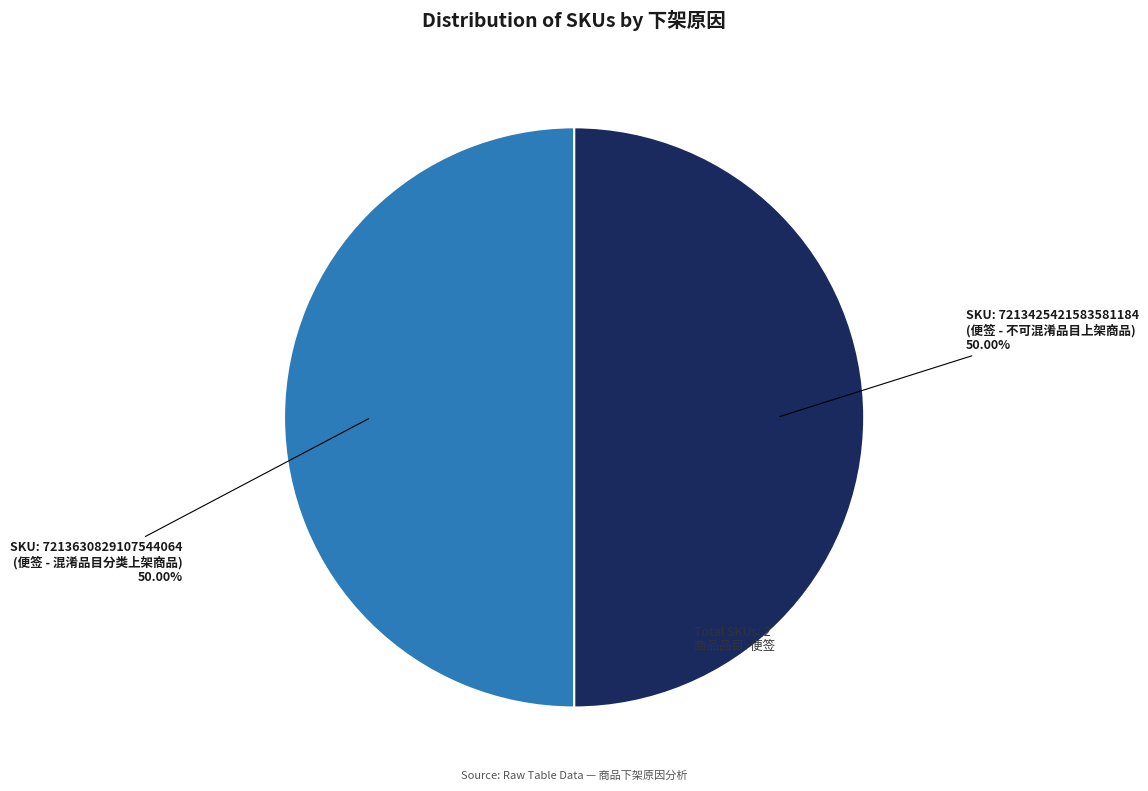

Approximately how many times larger is the value at SKU: 7213630829107544064 (便签 - 混淆品目分类上架商品) compared to SKU: 7213425421583581184 (便签 - 不可混淆品目上架商品)?

1.0